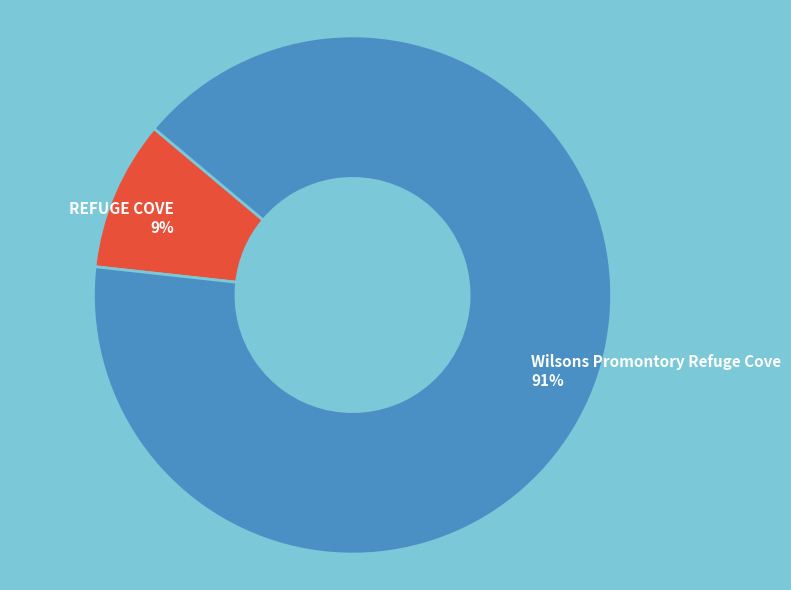

Is it true that Wilsons Promontory Refuge Cove is 91% of the pie?

True